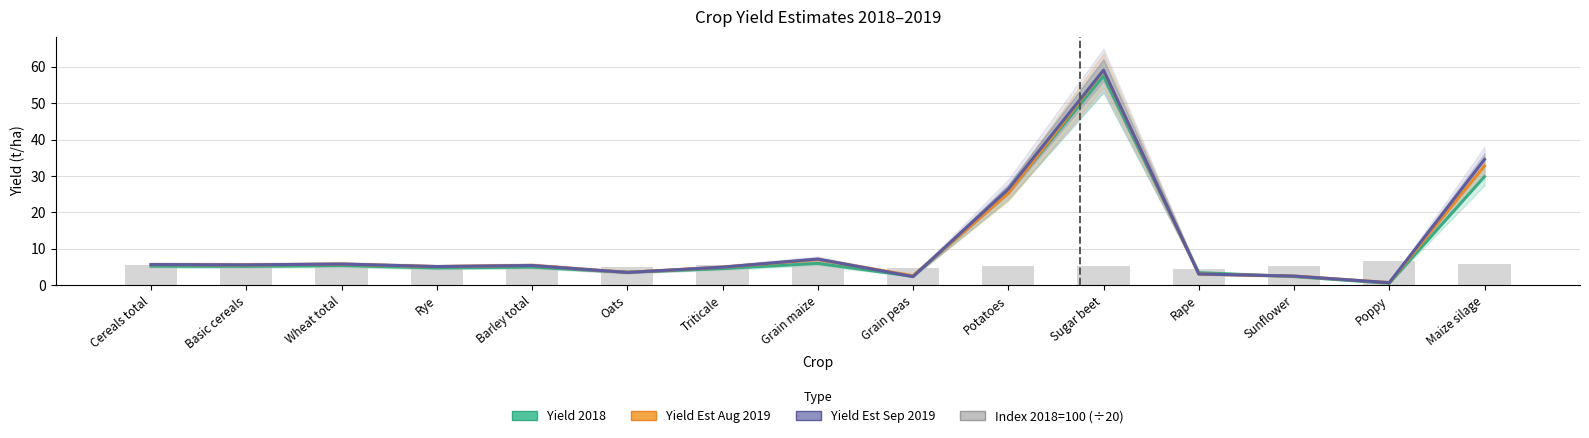

What is the sum of the Yield Est Aug 2019 values at Triticale and Maize silage?

37.7